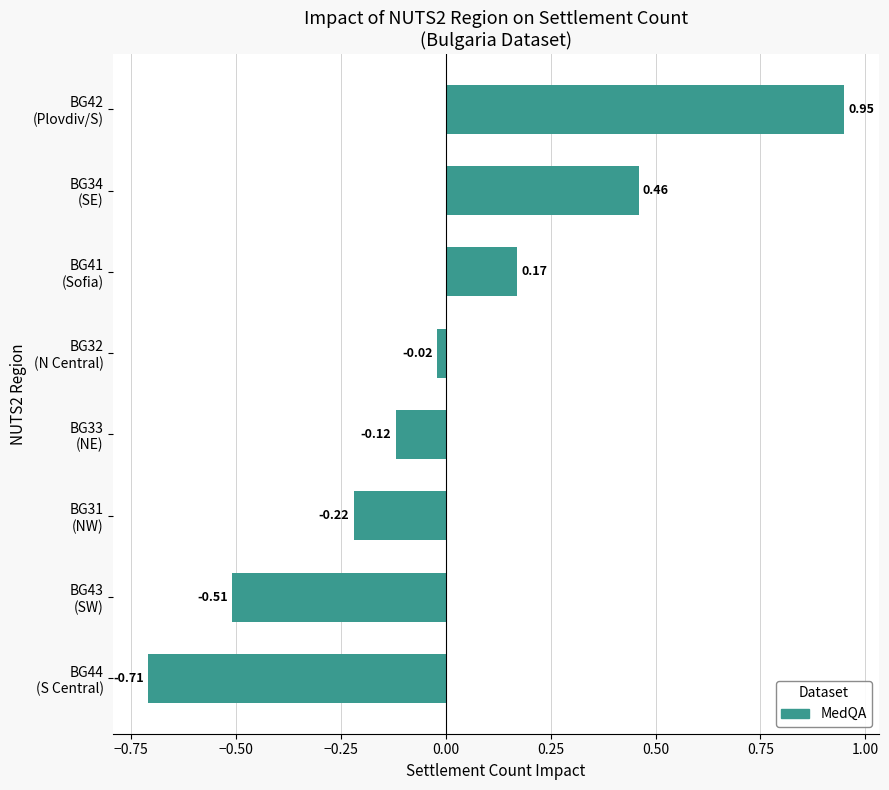

What is the difference between the maximum and minimum values?

1.7